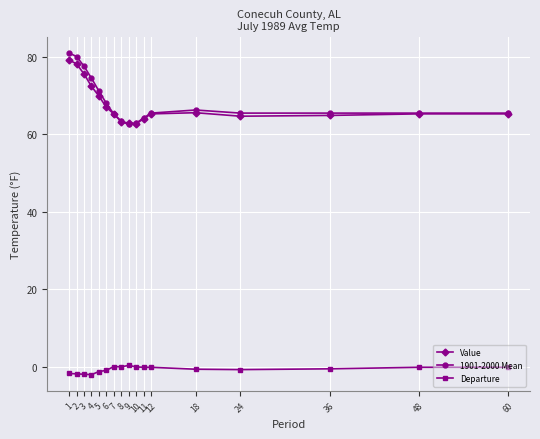

True or false: Departure and 1901-2000 Mean intersect in this chart.

False